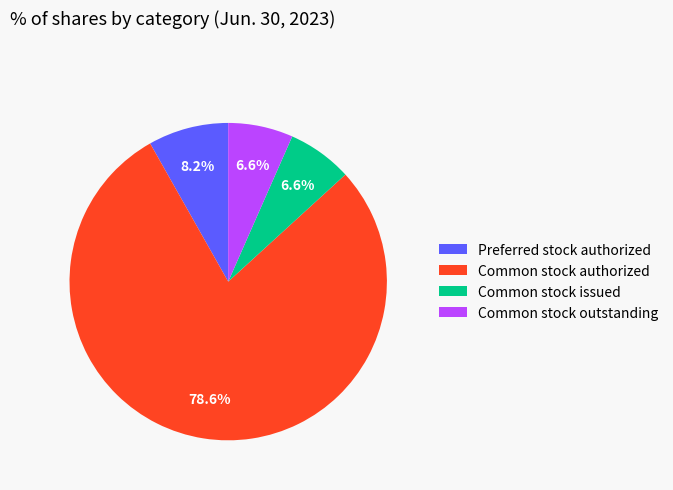

To the nearest percent, what percentage of the pie is Common stock authorized?

79%